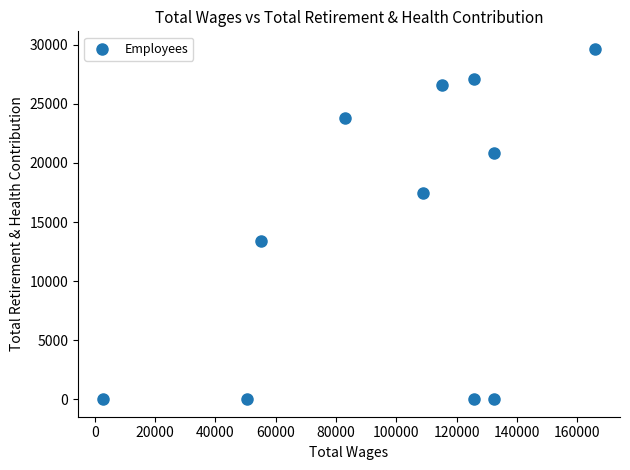

What Y value in the scatter plot is closest to 14831?

13432